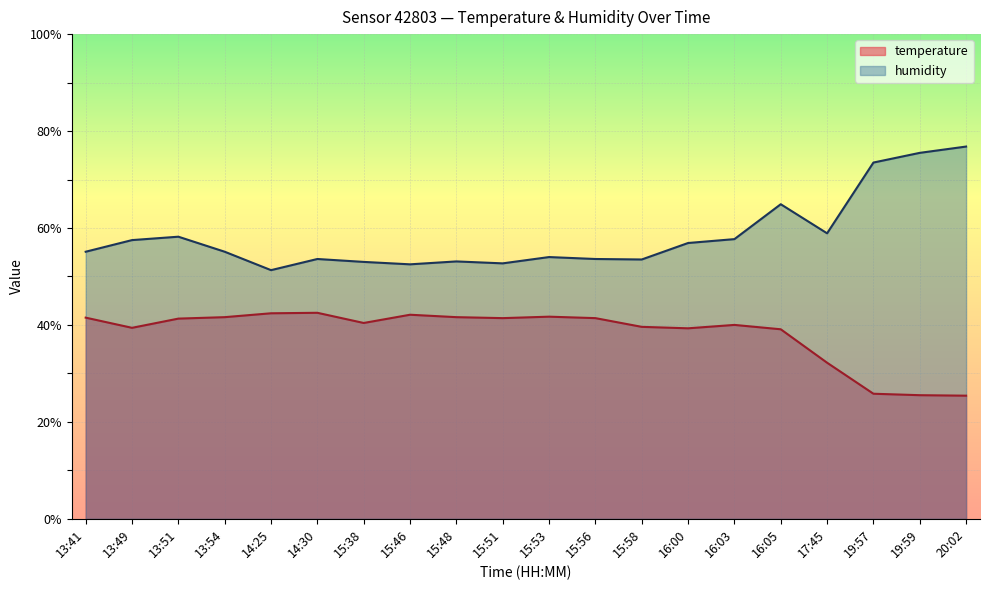

True or false: temperature has a value of 40.4 at 15:38.

True